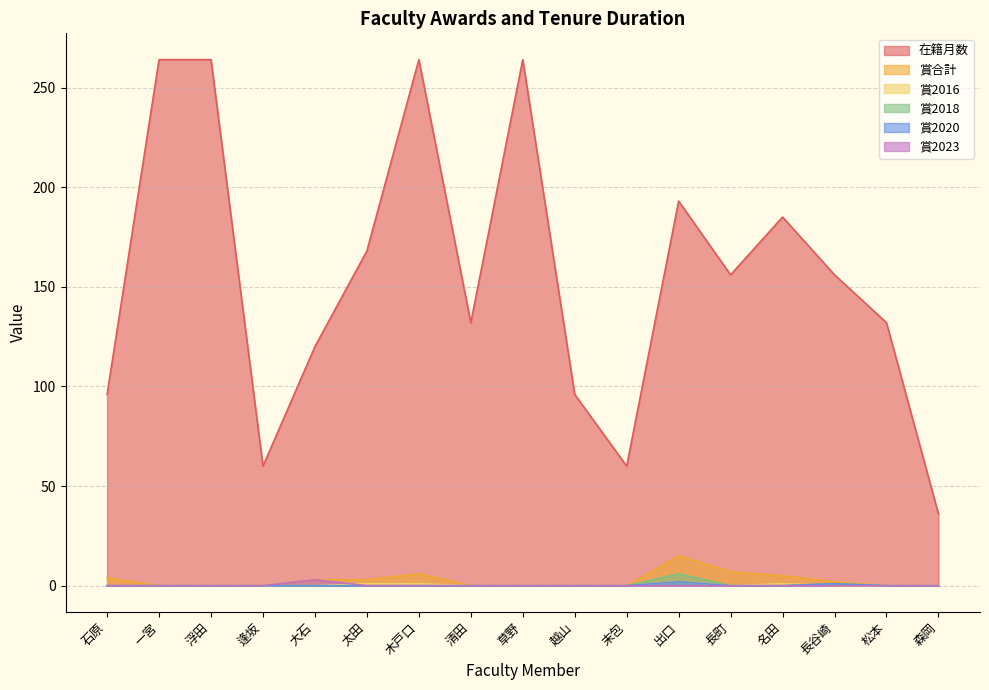

What is the sum of all 賞2023 values?

3